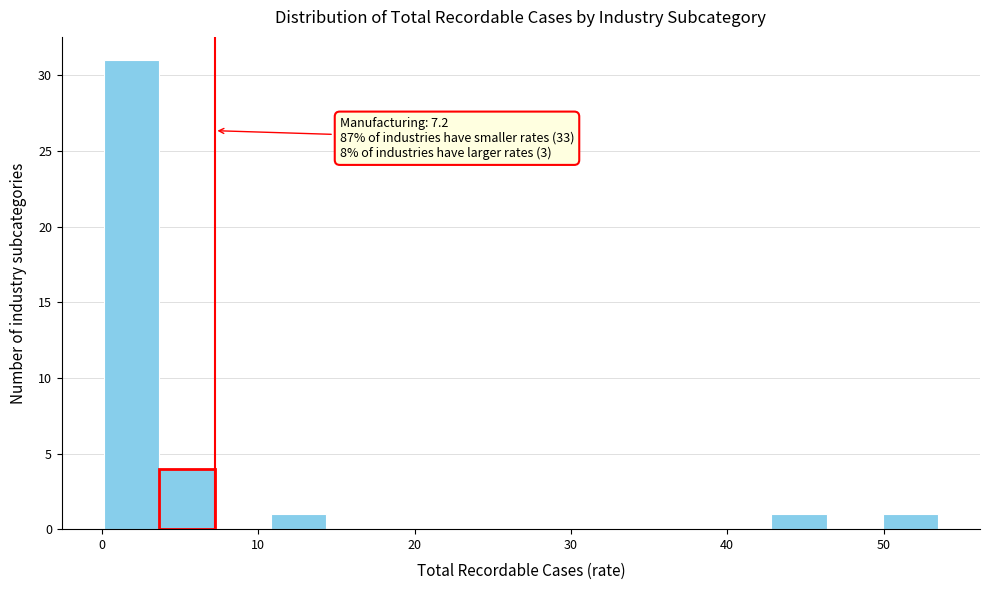

Read against the x-axis, roughly where is the centre of the tallest bar?

2